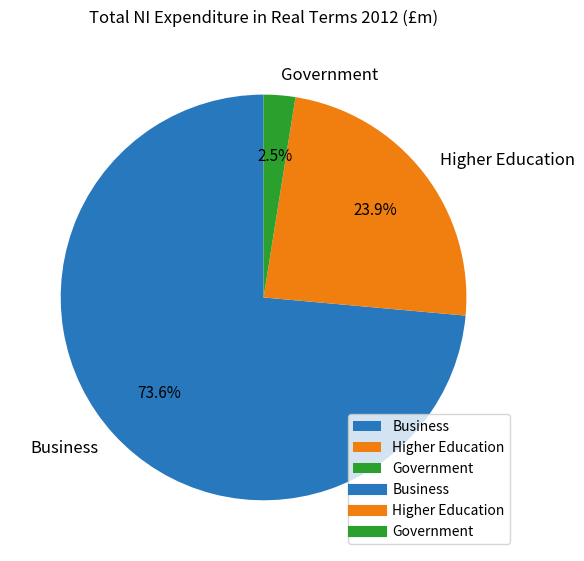

What is the smallest slice in the pie chart?

Government